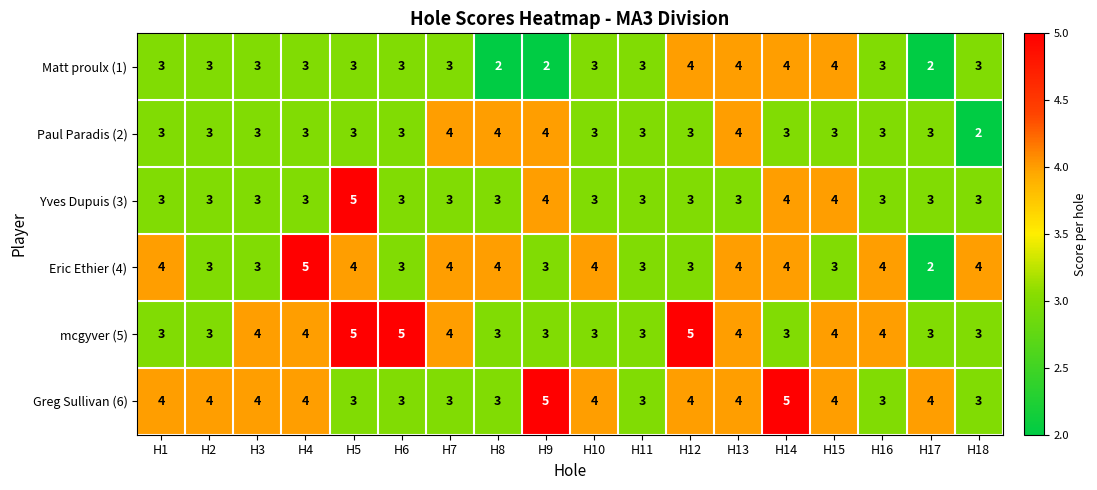

Is it true that Matt proulx (1) equals 5 at H7?

False